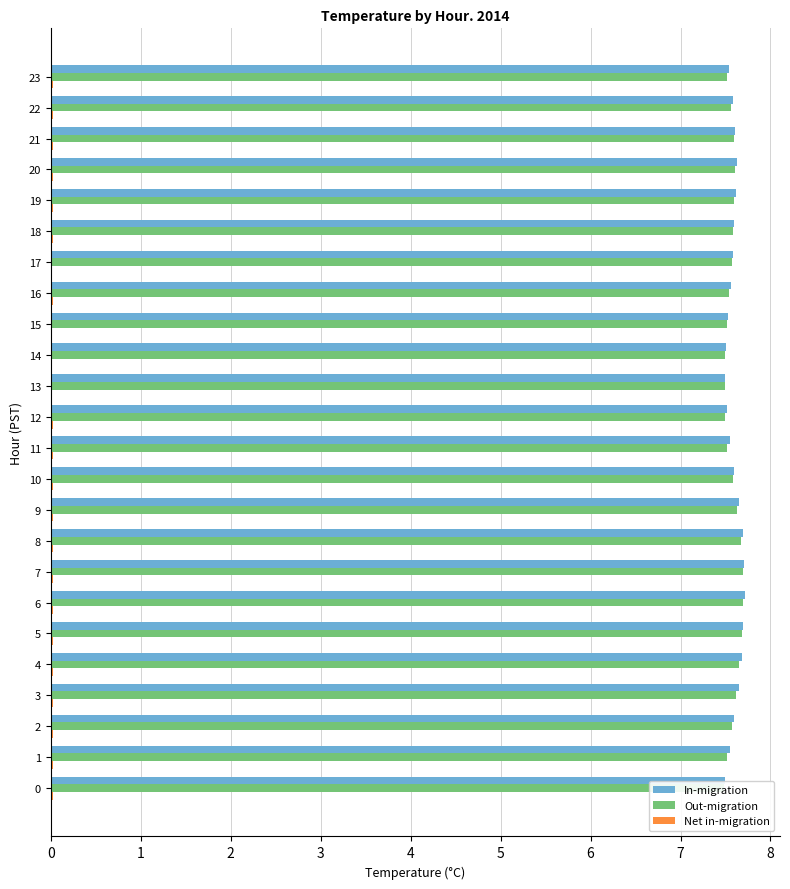

What is the spread (max minus min) of values at 11?

7.5